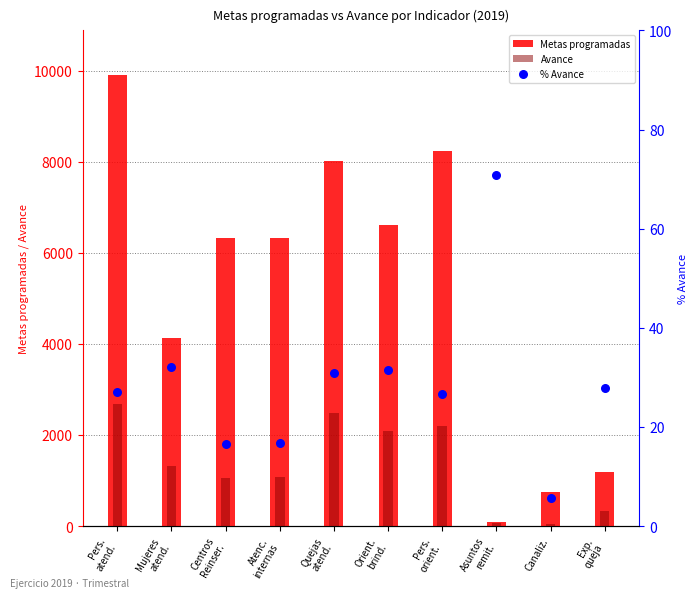

Which series reaches the minimum Y coordinate?

% Avance